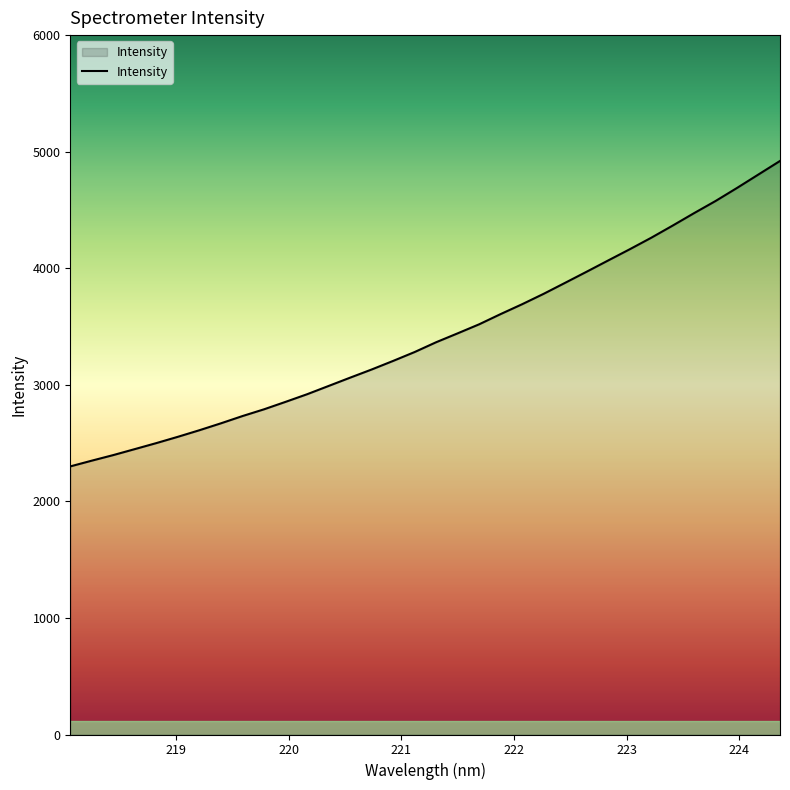

What is the difference between the maximum and minimum values?

2620.4